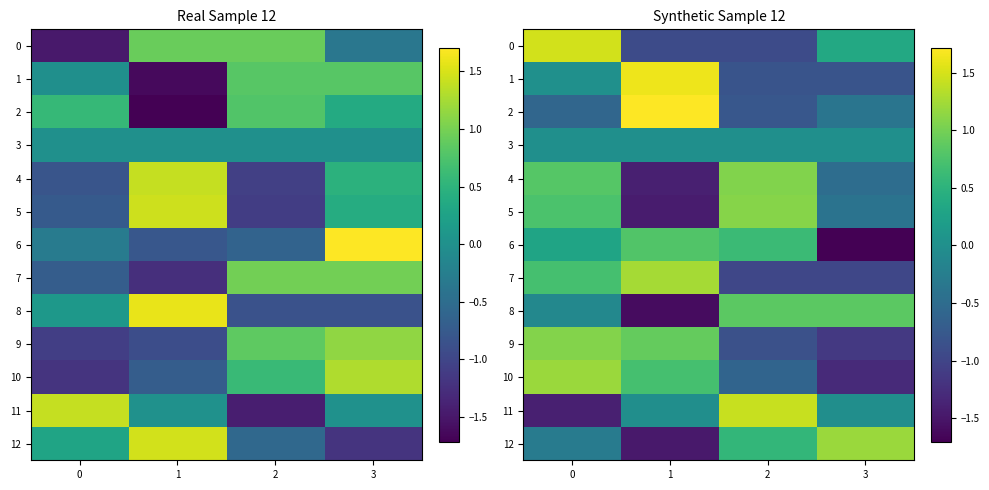

Rank the categories by 11 value from lowest to highest.

0, 1, 3, 2